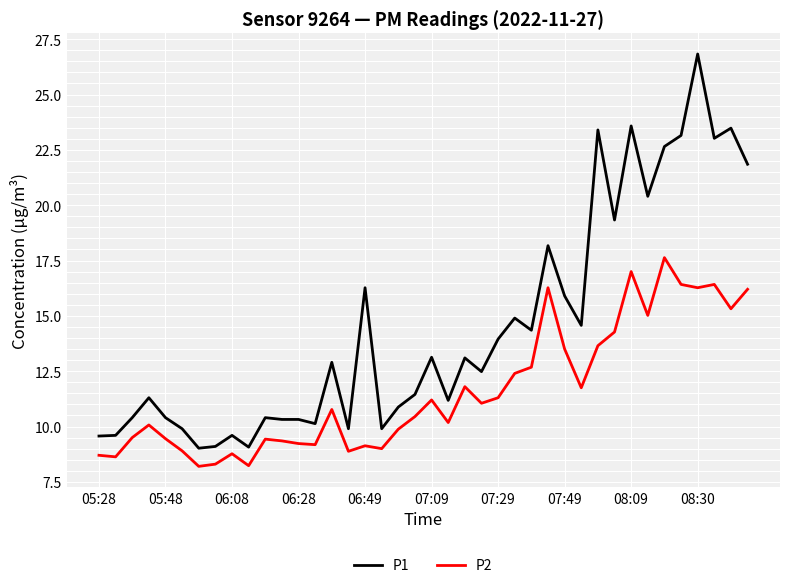

What is the highest value of the P2 series?

17.6